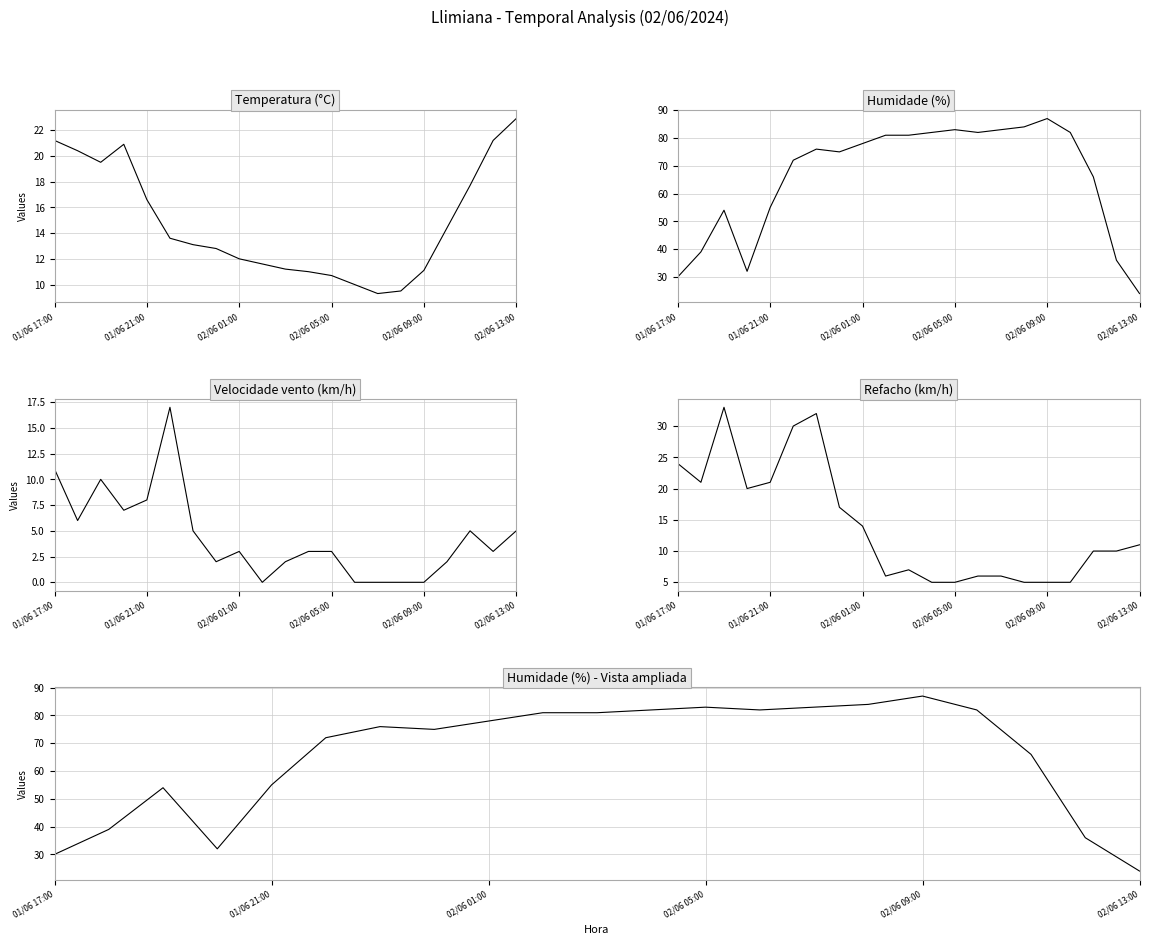

At 02/06 01:00, list the series in order from smallest to largest.

Velocidade vento (km/h), Temperatura (°C), Refacho (km/h), Humidade (%)